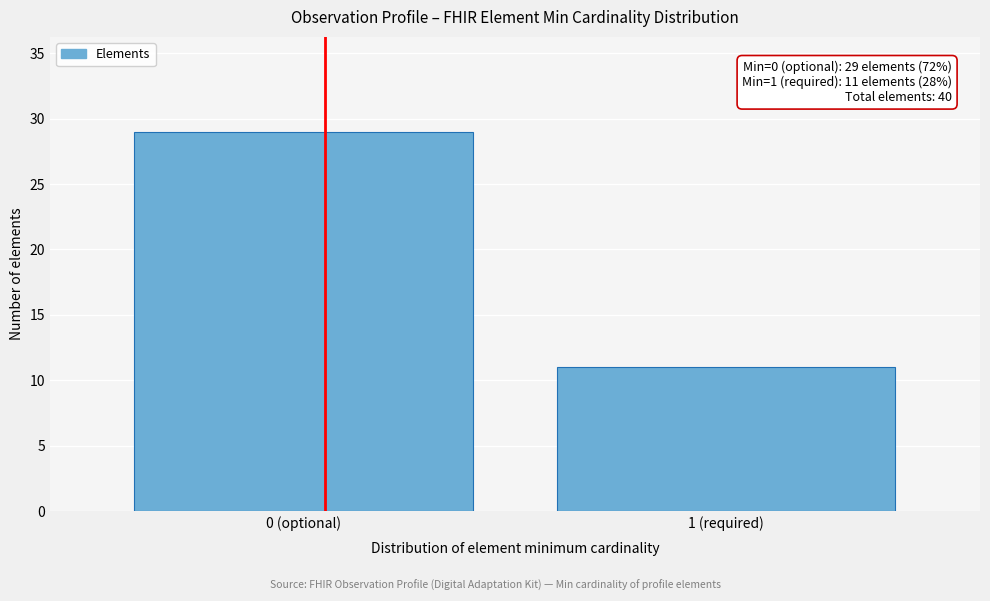

Reading right to left, transcribe all the data shown in this chart.

1 (required)=11	0 (optional)=29